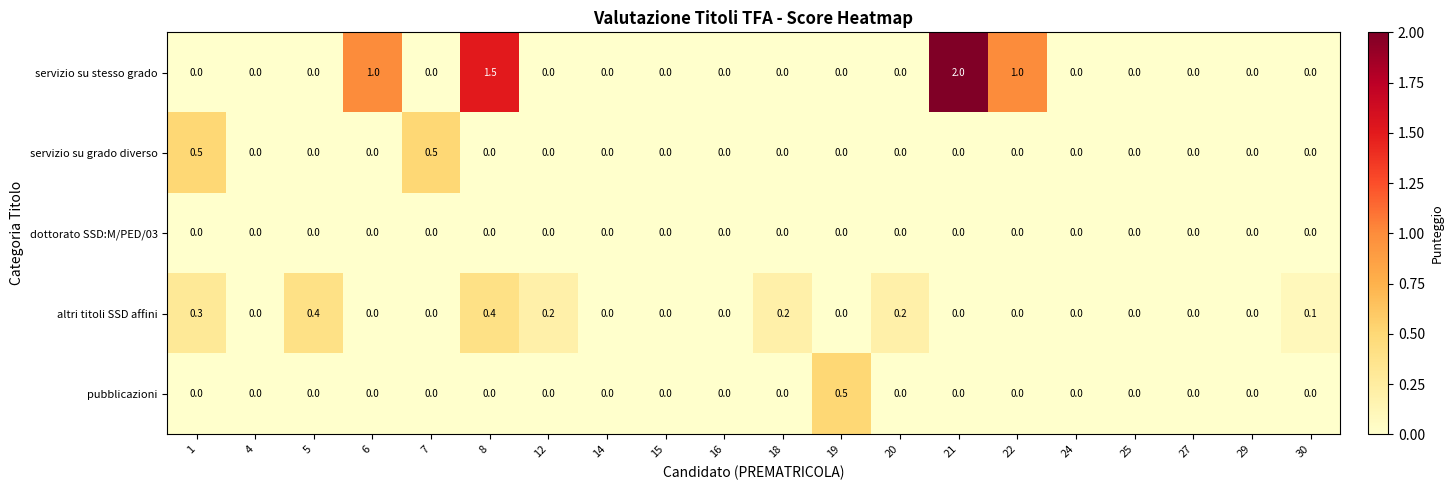

At which category is the sum across all series the highest?

21